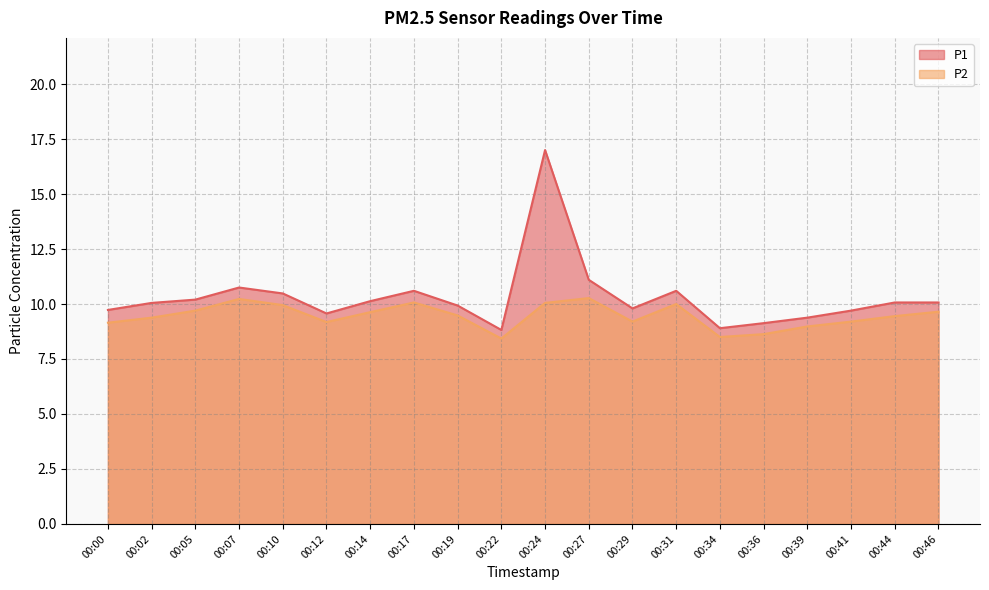

At which label is P2 closest to 9?

00:39